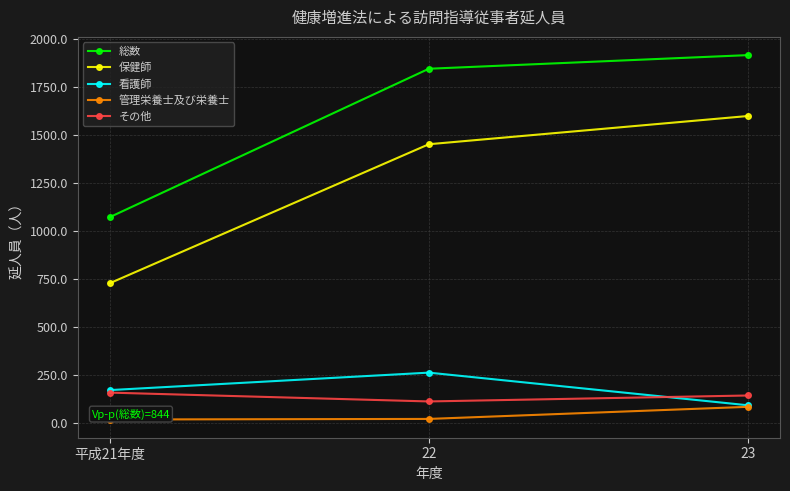

How many lines are shown in the chart?

5